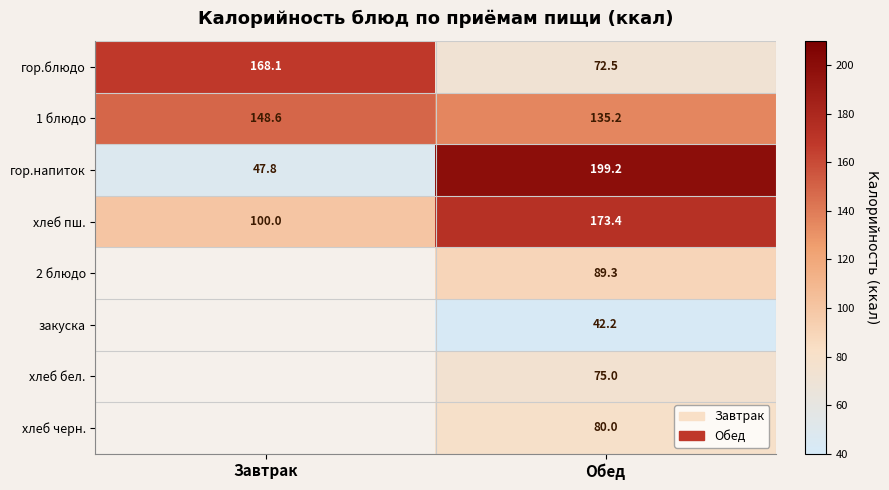

The 1 блюдо series shows 148.6 at Завтрак. True or false?

True